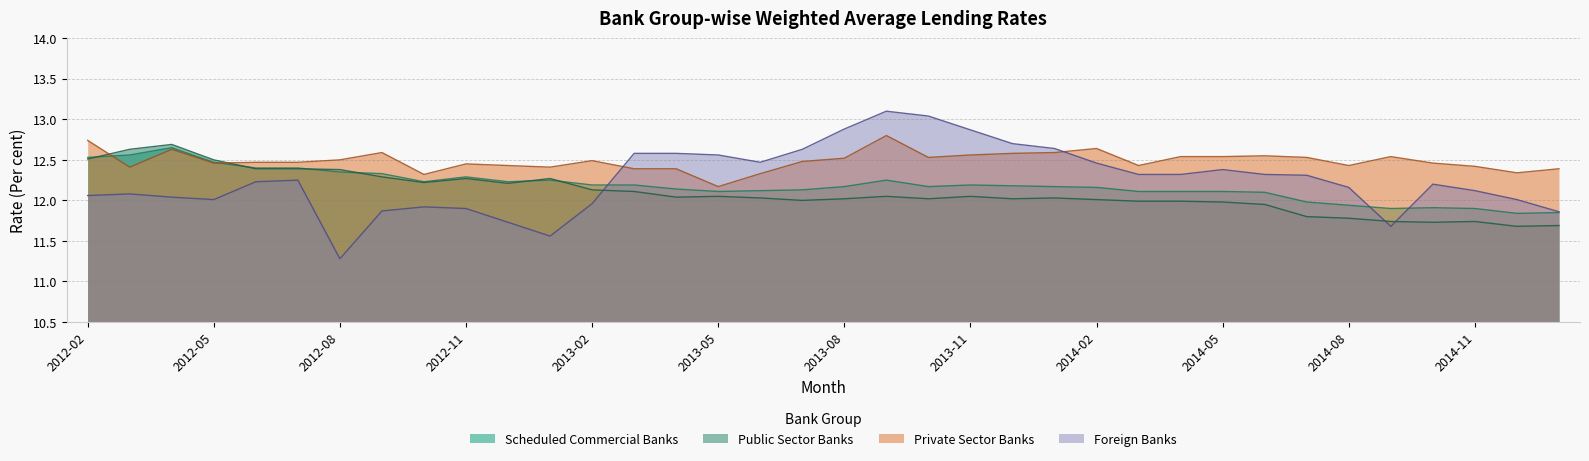

Count the Private Sector Banks values in the range 12 to 13.

36